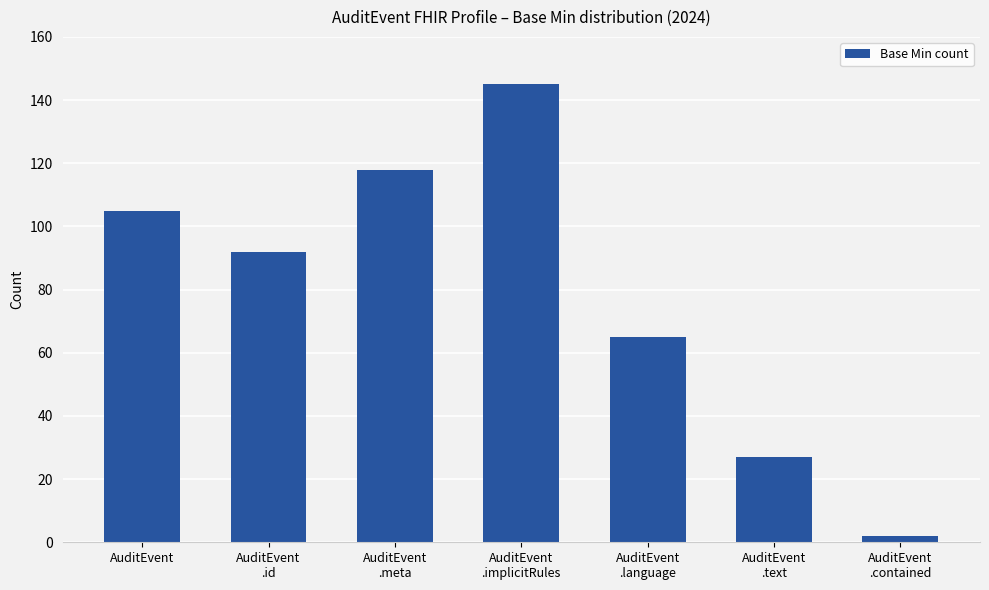

How many values are below 92?

3